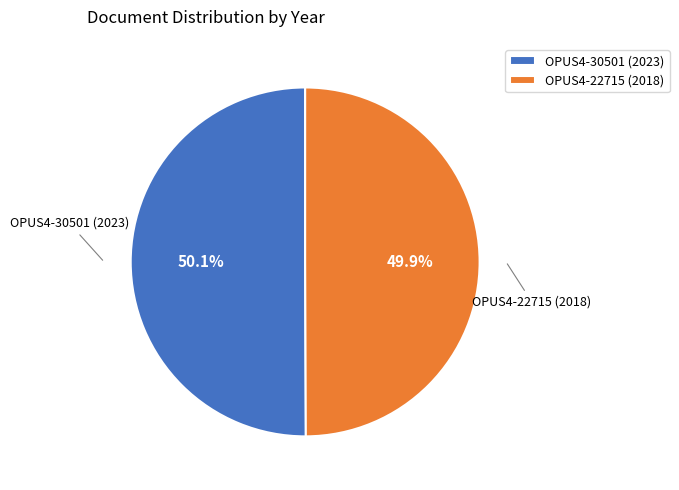

What is the ratio of the value at OPUS4-22715 (2018) to the value at OPUS4-30501 (2023)?

1.0